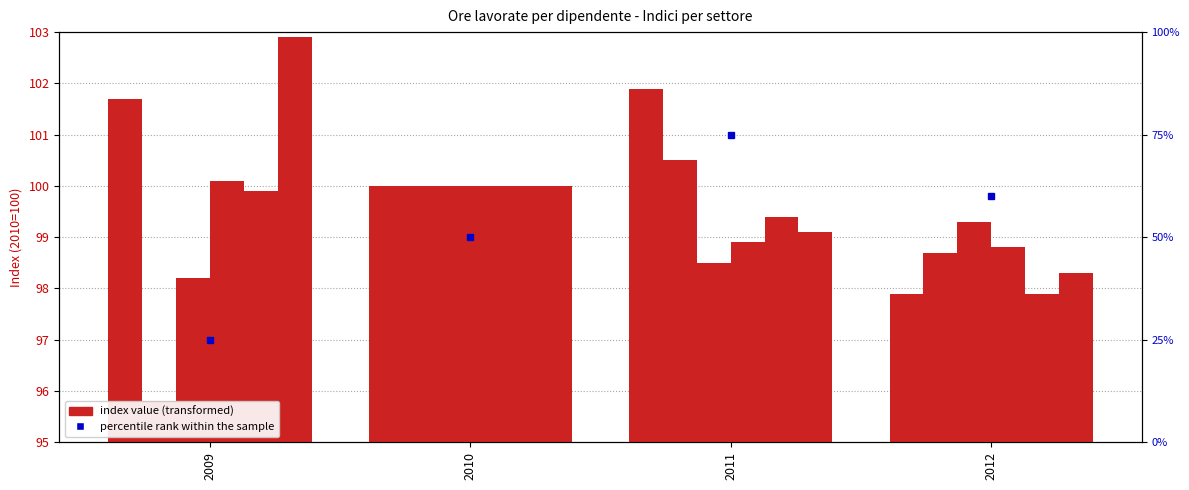

At which category is the sum across all series the highest?

2010